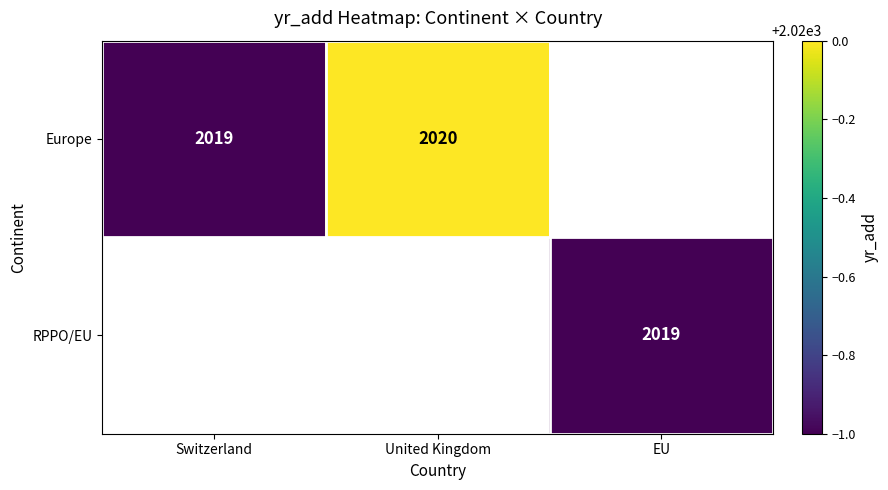

At which category does the chart reach its peak across all series?

United Kingdom